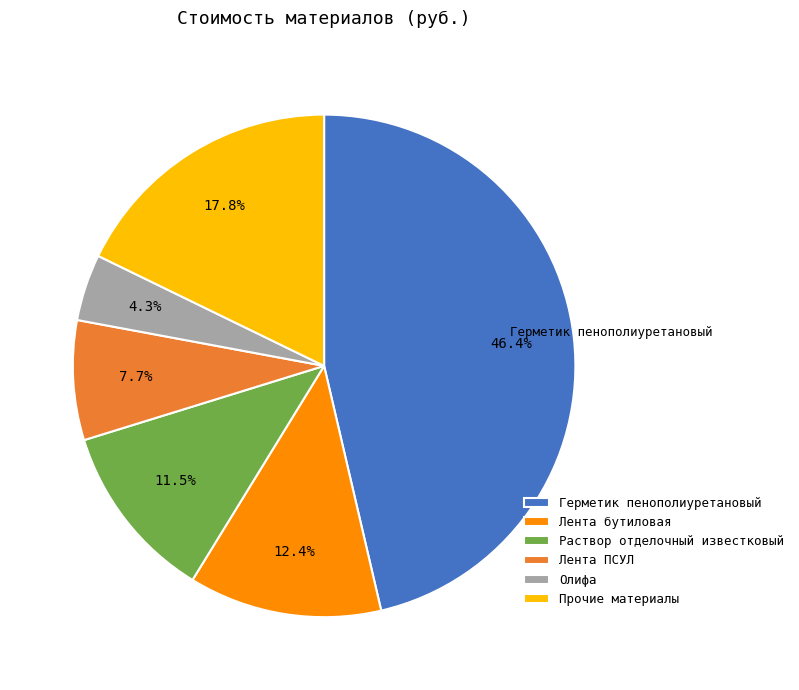

Rank the categories by value from lowest to highest.

Олифа, Лента ПСУЛ, Раствор отделочный известковый, Лента бутиловая, Прочие материалы, Герметик пенополиуретановый